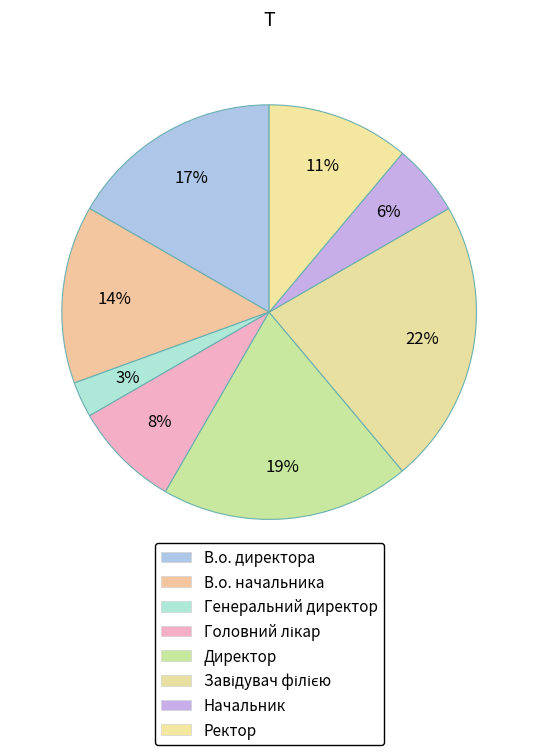

Rank the categories by value from highest to lowest.

Завідувач філією, Директор, В.о. директора, В.о. начальника, Ректор, Головний лікар, Начальник, Генеральний директор